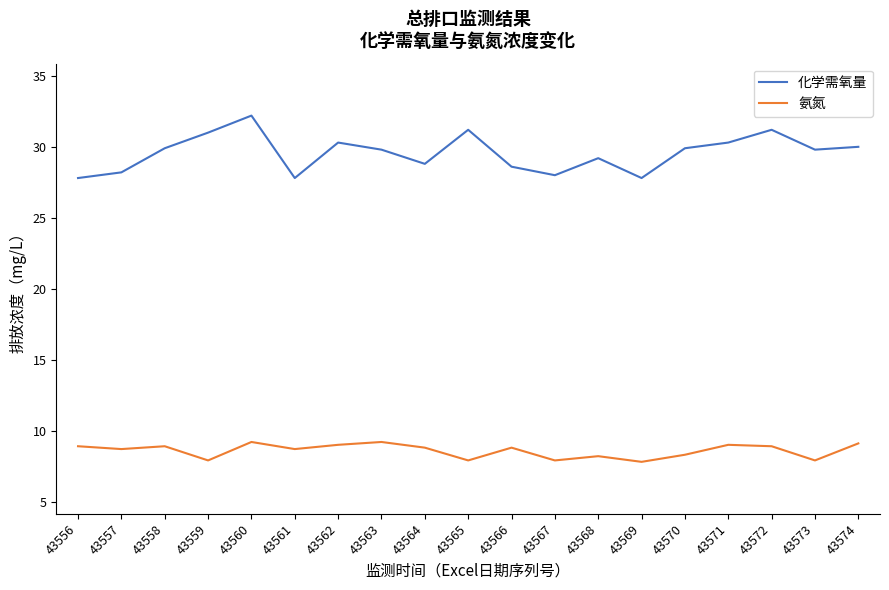

What is the difference between the 化学需氧量 values at 43568 and 43563?

0.6